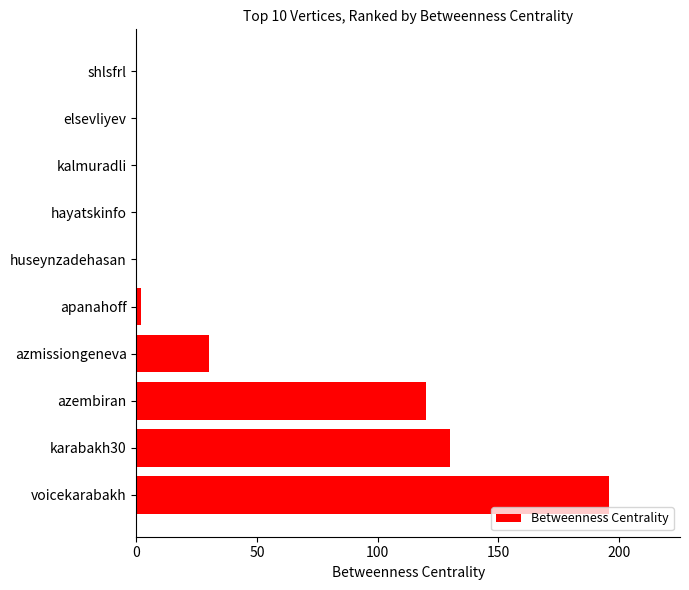

What is the average value?

48